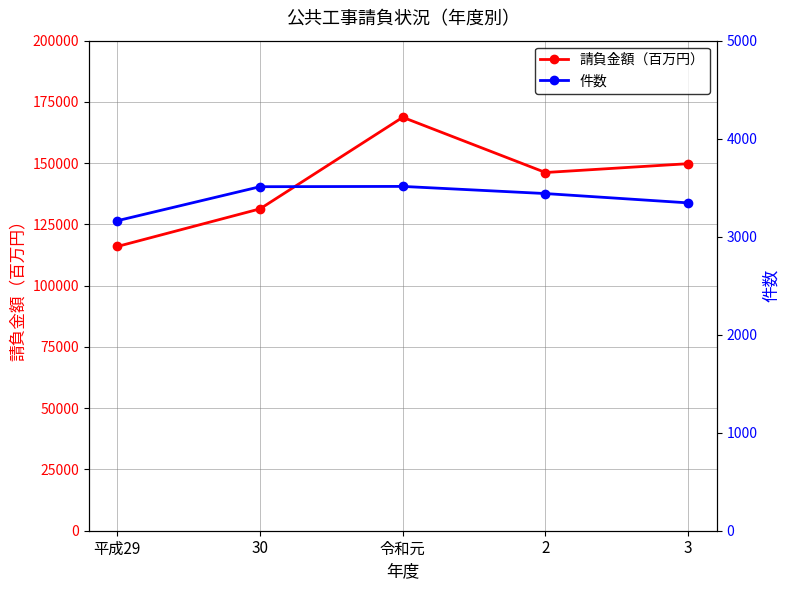

Does the chart have visible grid lines?

Yes